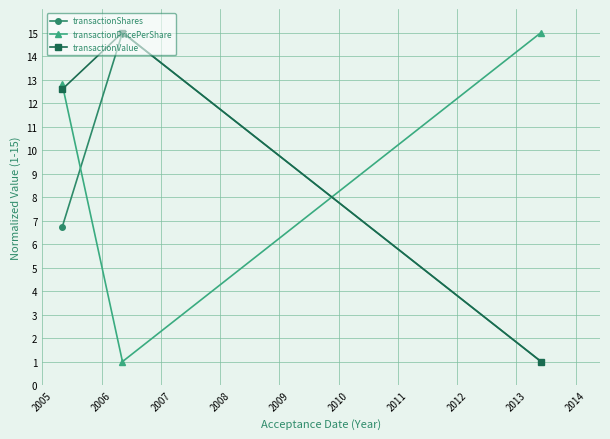

How many values in the transactionShares series are below 6?

1